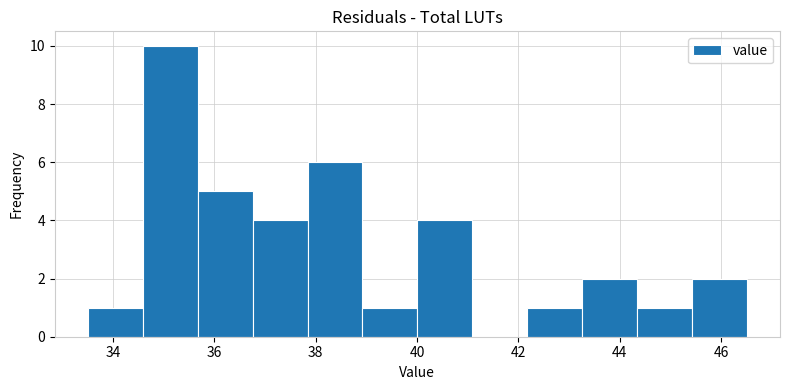

Reading left to right, transcribe this chart: for each bar, give the range it covers on the x-axis and its height. Neither the bar edges nor the heights are printed on the chart, so give them approximately, as read against the axes.

33.6 to 34.6: 1
34.6 to 35.6: 10
35.6 to 36.8: 5
36.8 to 37.8: 4
37.8 to 39.0: 6
39.0 to 40.0: 1
40.0 to 41.0: 4
41.0 to 42.2: 0
42.2 to 43.2: 1
43.2 to 44.4: 2
44.4 to 45.4: 1
45.4 to 46.6: 2